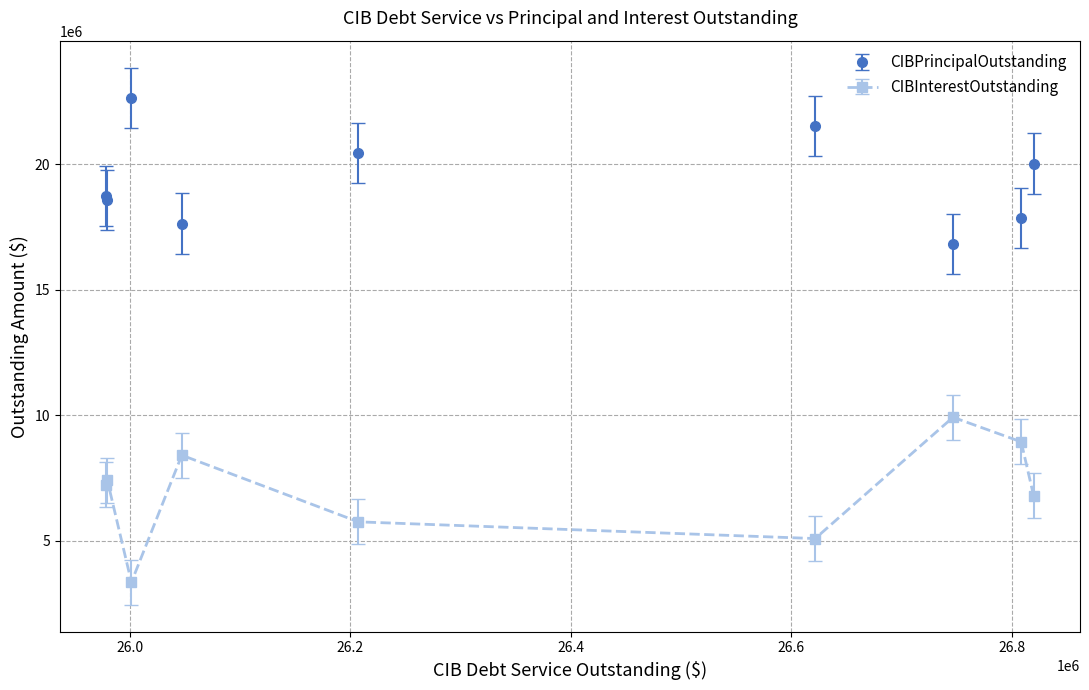

Count the number of categories in the chart.

9